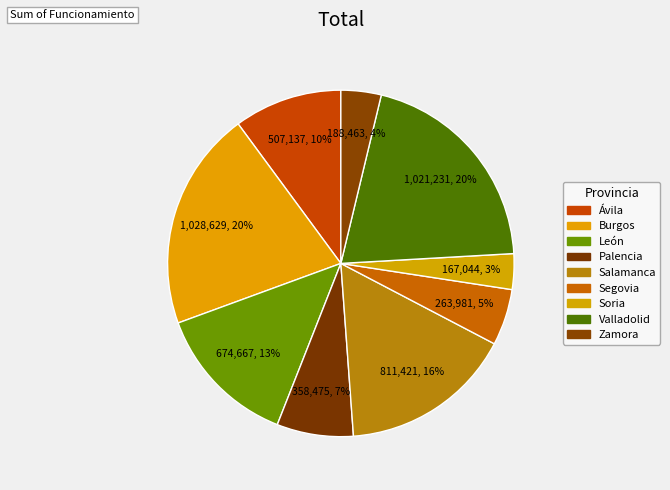

How many segments does this pie chart have?

9